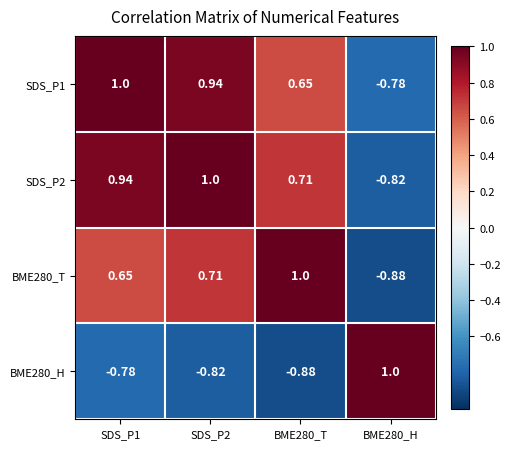

How many data points does each series have?

4